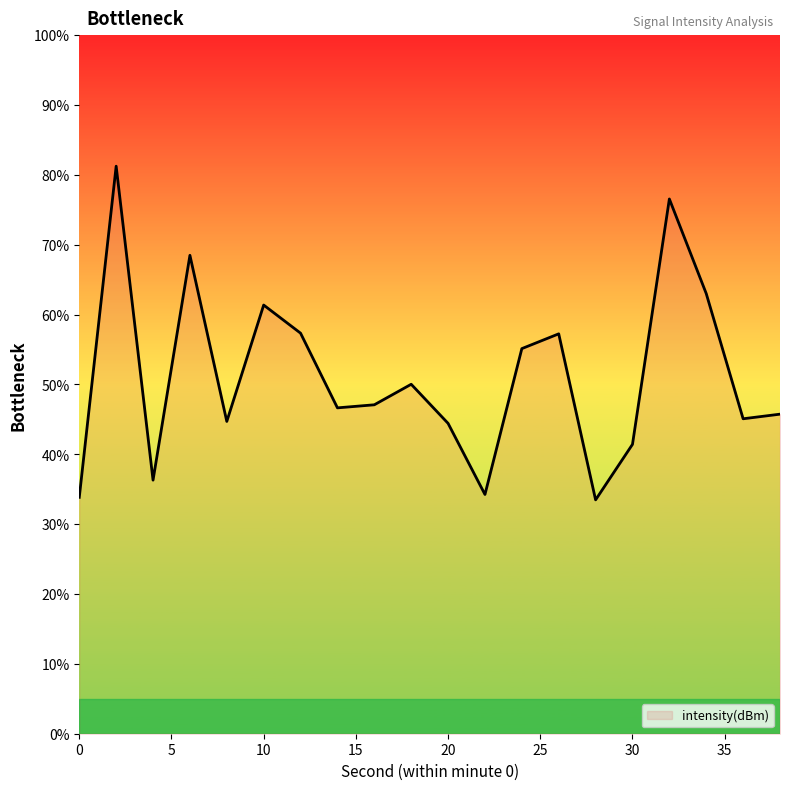

What is the smallest value displayed?

33.5